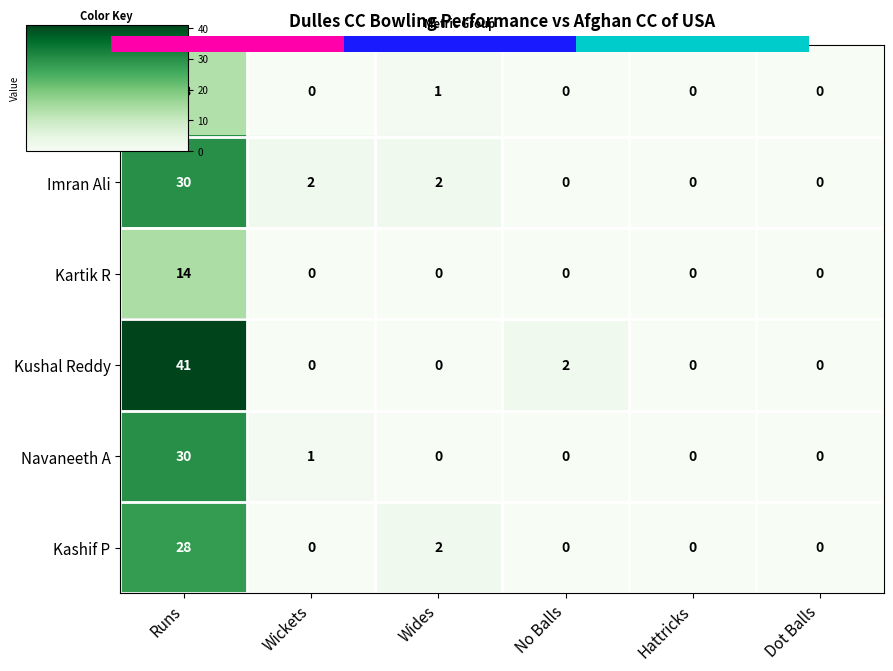

Is it true that Kashif P equals -18 at Hattricks?

False